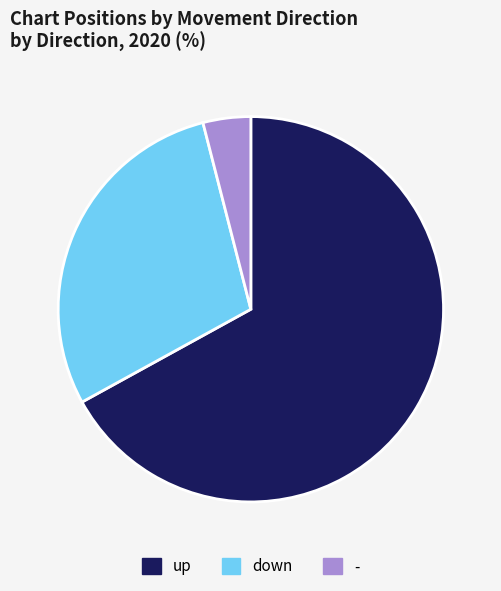

Is it true that down is 40% of the pie?

False